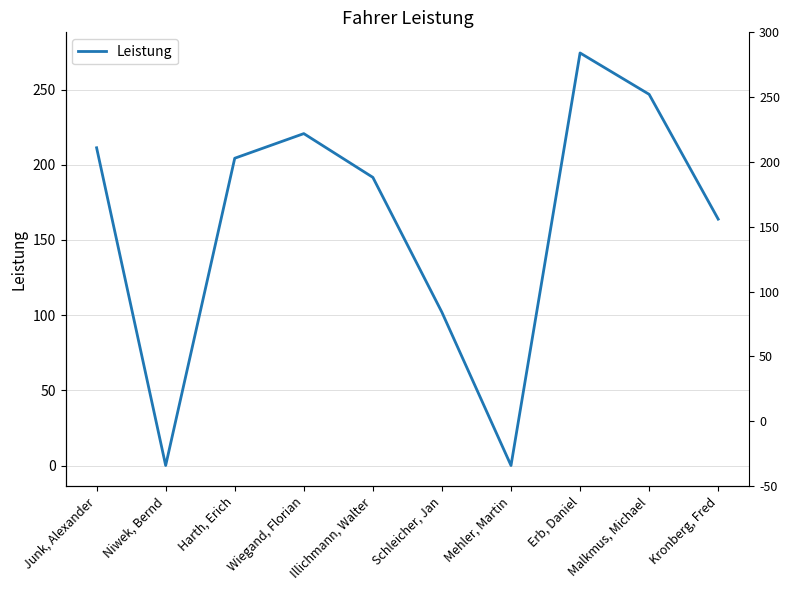

Approximately how many times larger is the value at Harth, Erich compared to Erb, Daniel?

0.7